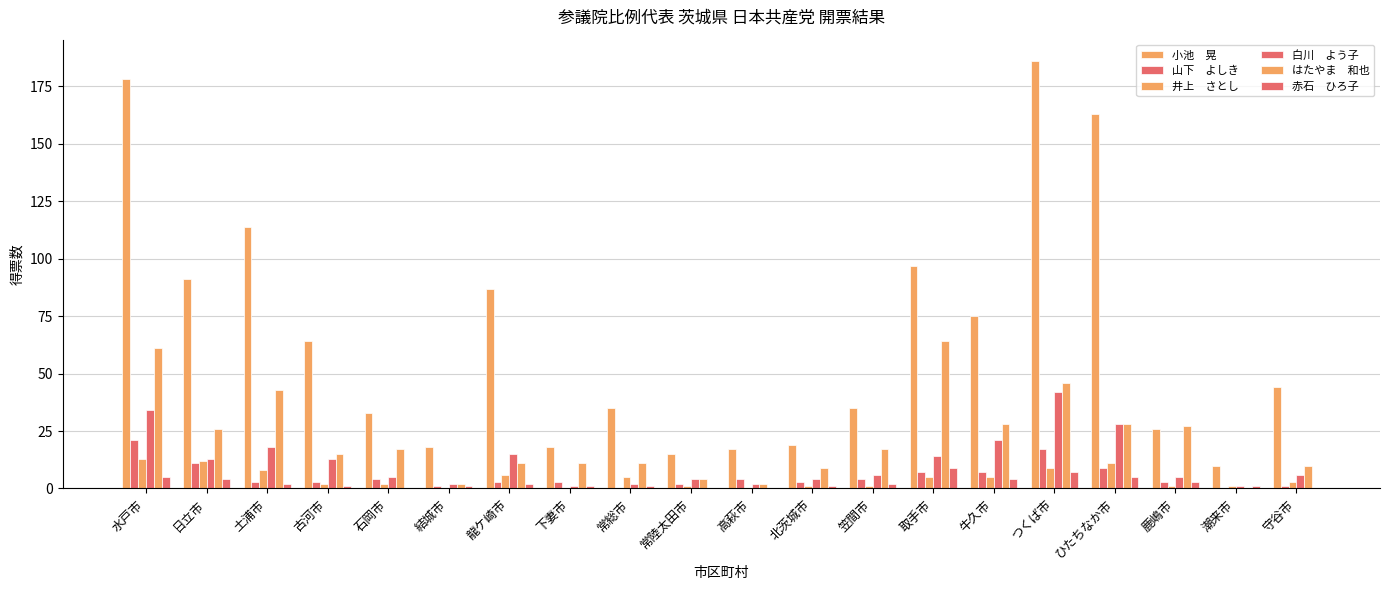

Are the bars horizontal?

No